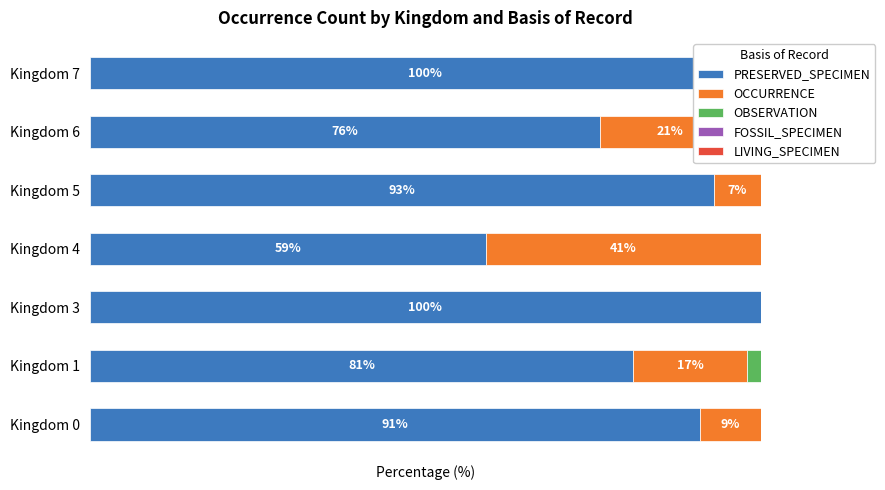

Reading left to right, what are all the values shown in this chart?

PRESERVED_SPECIMEN: 91.0	81.0	100.0	59.0	93.0	76.0	100.0
OCCURRENCE: 9.0	17.0	0.0	41.0	7.0	21.0	0.0
OBSERVATION: 0.0	2.0	0.0	0.0	0.0	0.0	0.0
FOSSIL_SPECIMEN: 0.6	0.6	0.6	0.6	0.6	0.6	0.6
LIVING_SPECIMEN: 0.0	0.0	0.0	0.0	0.0	3.0	0.0